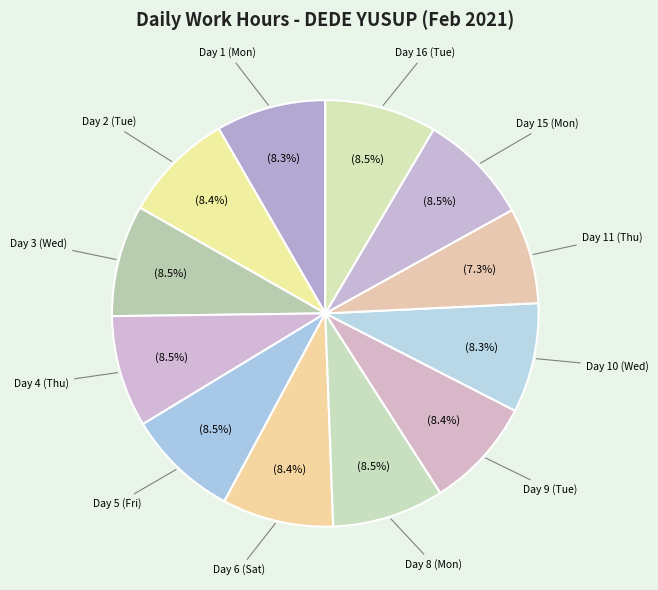

Which slice is the largest?

Day 4 (Thu)